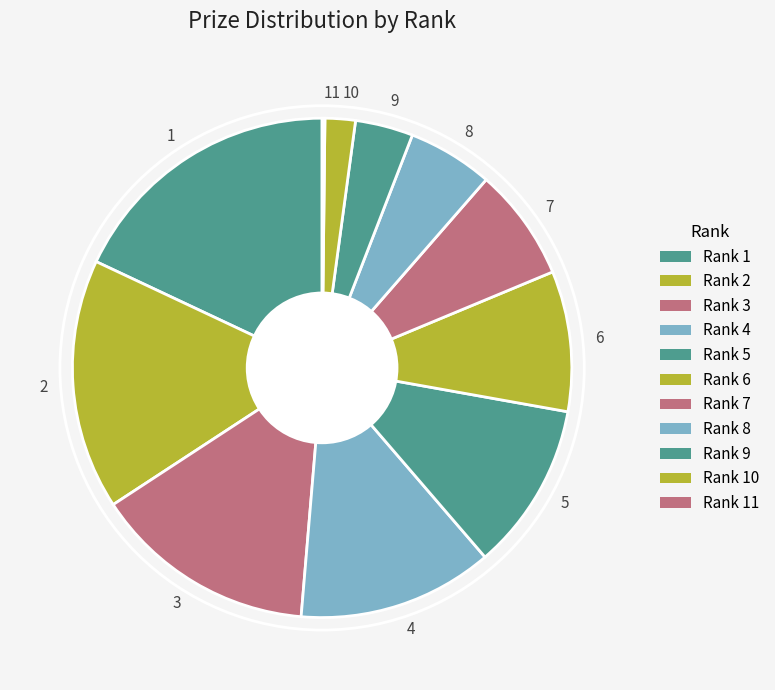

What is the largest slice in the pie chart?

1